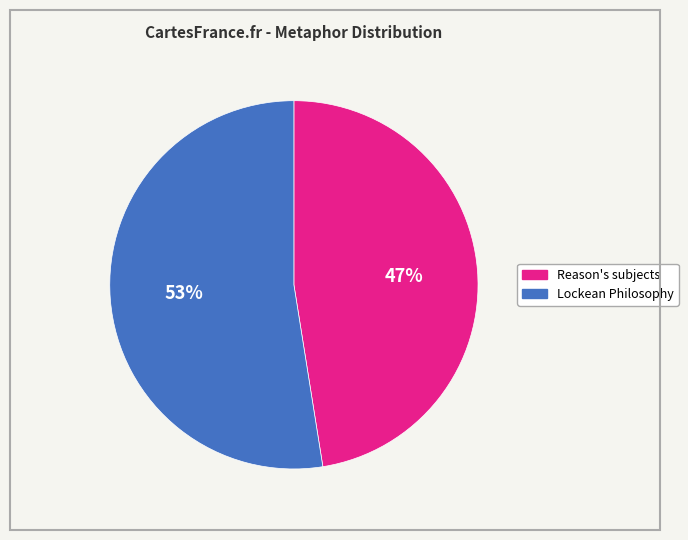

To the nearest percent, what is the average slice percentage?

50%